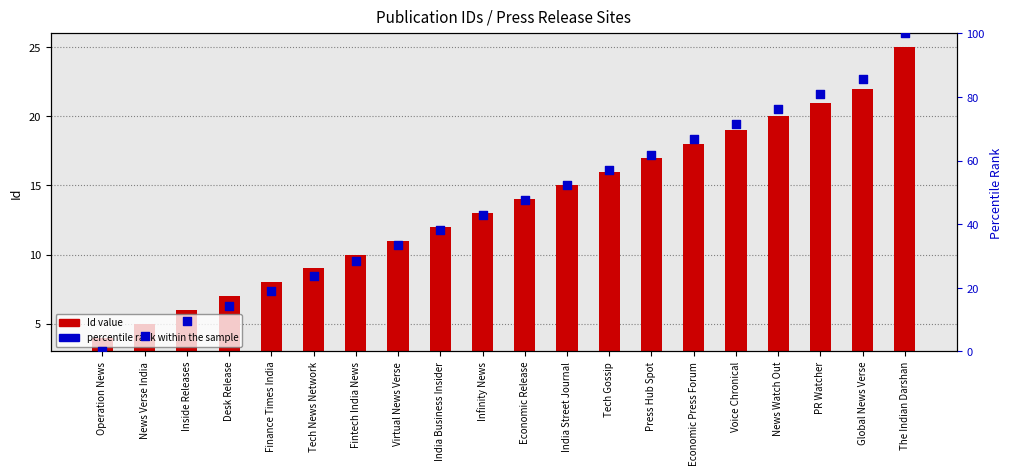

Is the value of Id (numeric) at Global News Verse greater than the value of percentile rank within the sample at News Watch Out?

No